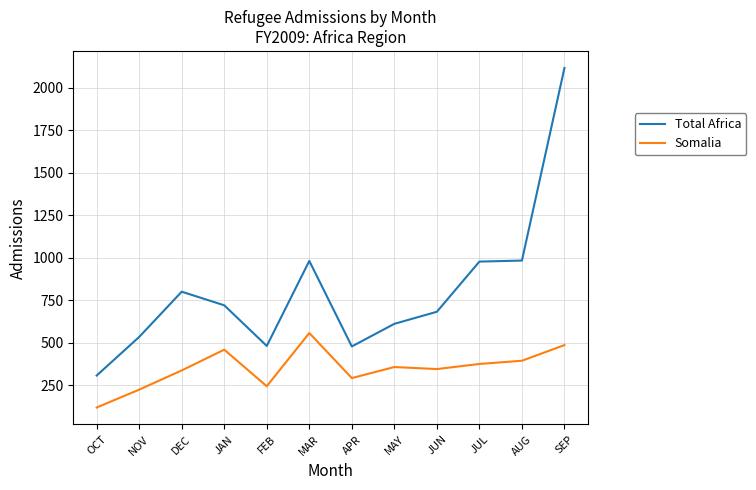

What value does the Somalia series have at FEB?

244